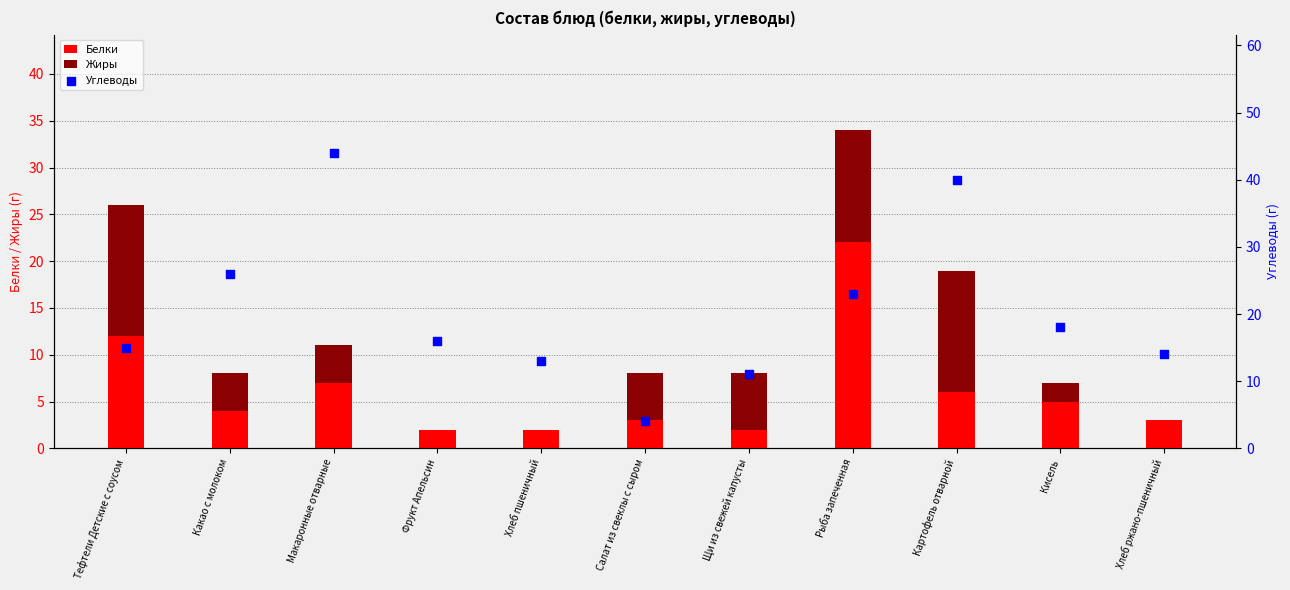

Which series contains the lowest Y value?

Жиры